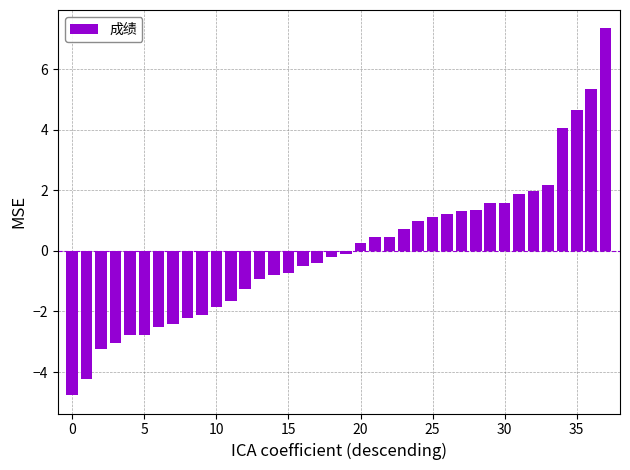

What is the value of the 1st bar from the left?

-4.8